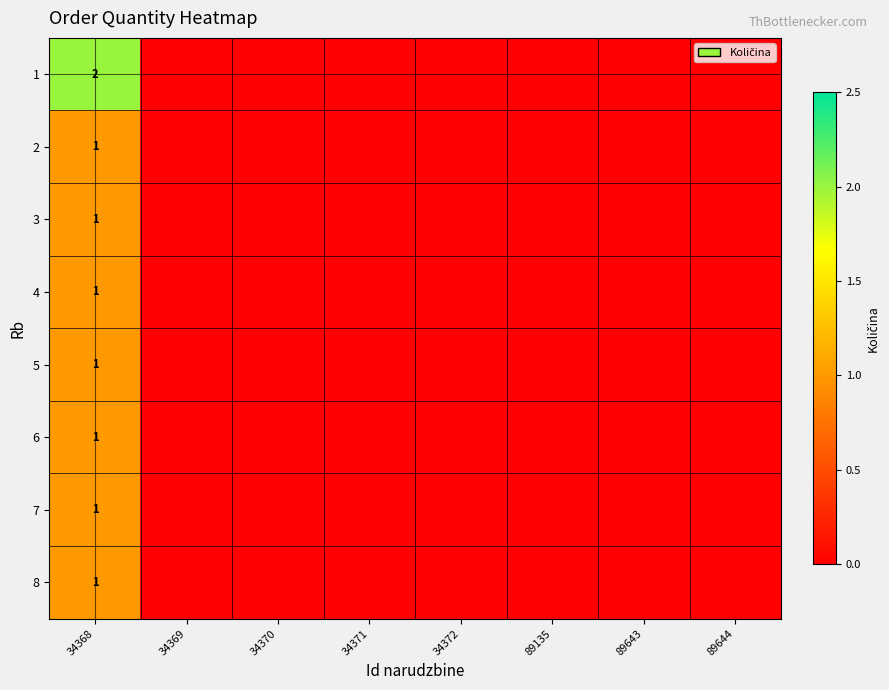

Is it true that 6 equals 1 at 34368?

True